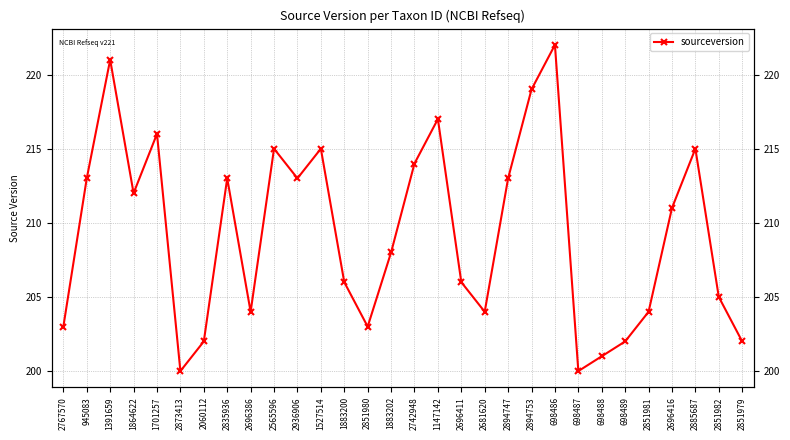

What is the sum of all values?

6279